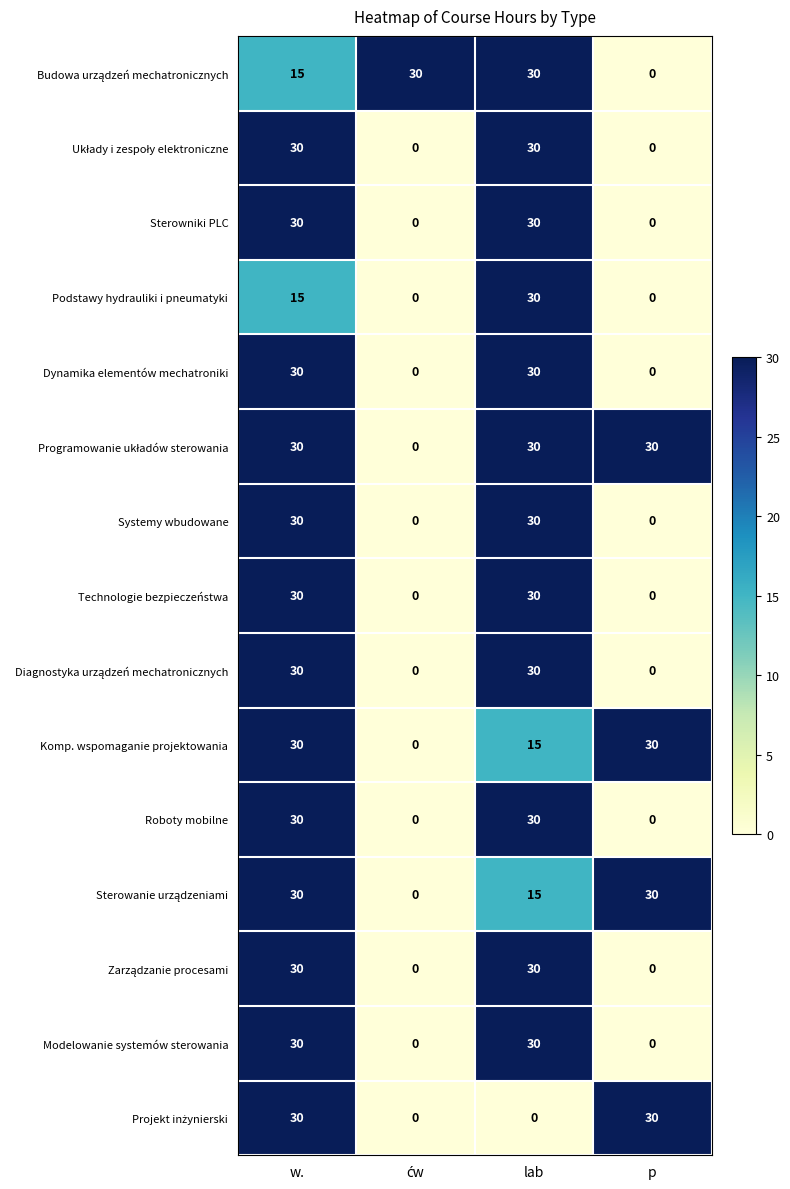

What is the average value of the Podstawy hydrauliki i pneumatyki series?

11